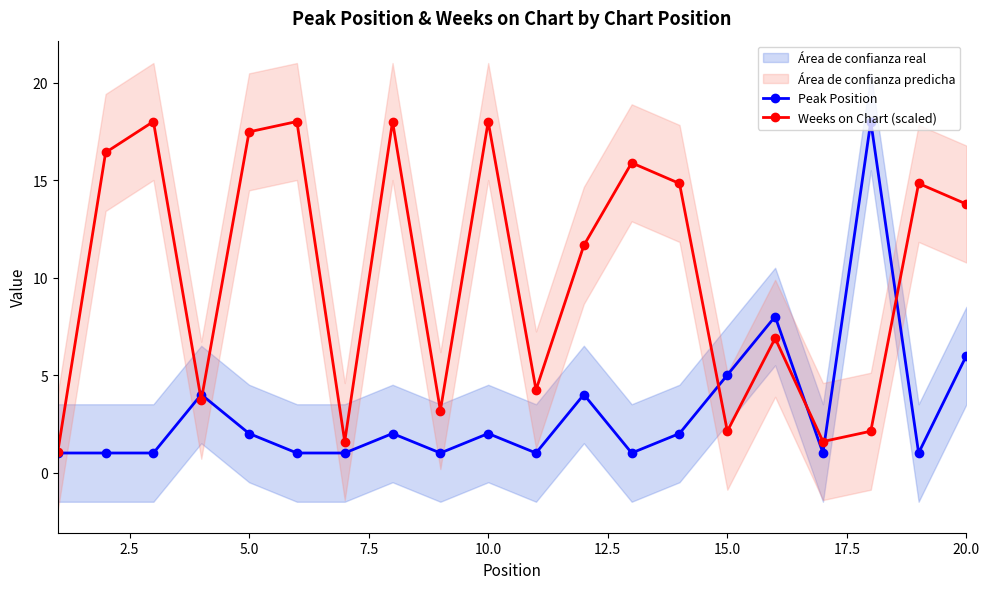

At how many categories does at least one series exceed 15?

8